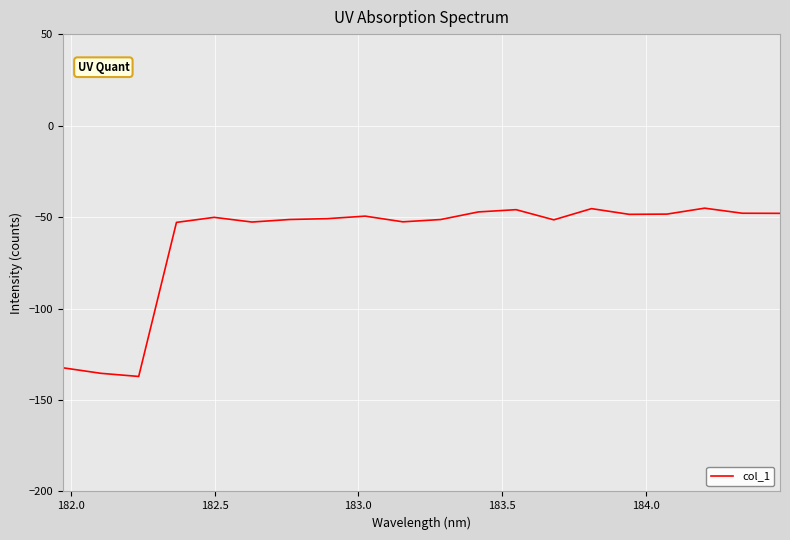

What is the smallest value displayed?

-137.1